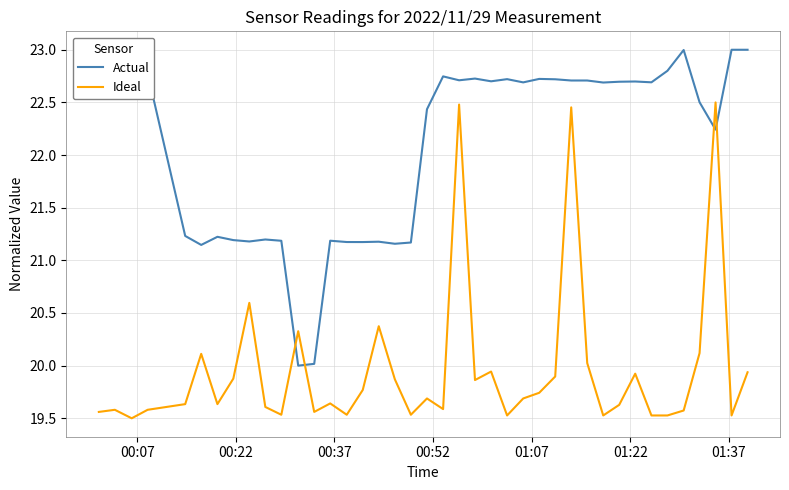

What is the maximum value for Actual?

23.0